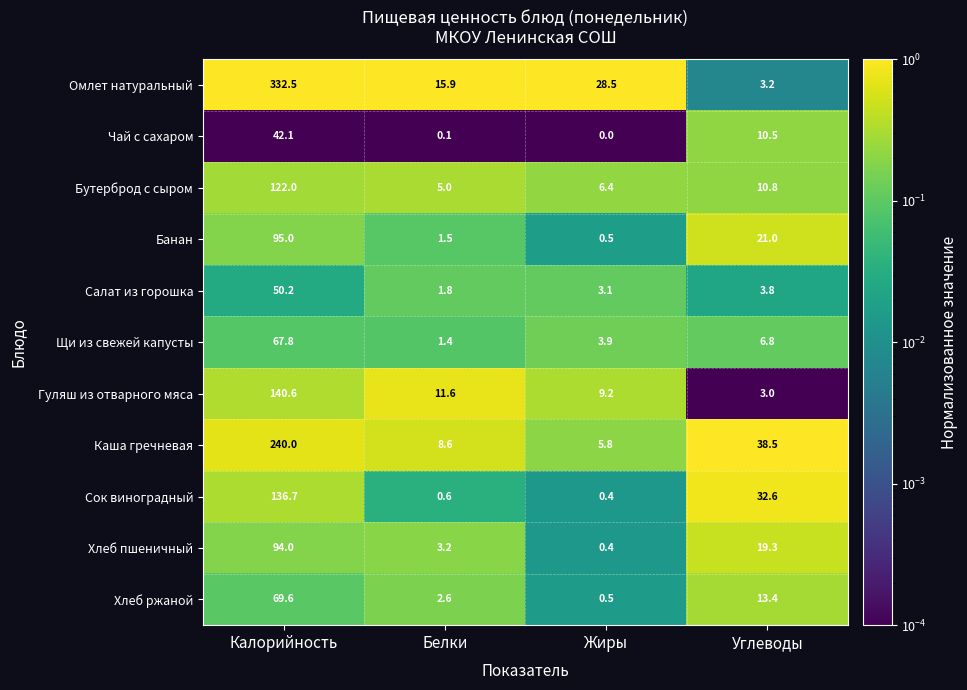

What is the difference between the highest and lowest values at Жиры?

28.5